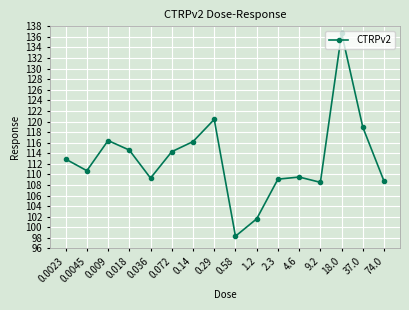

Does the chart display data point markers on the line(s)?

Yes